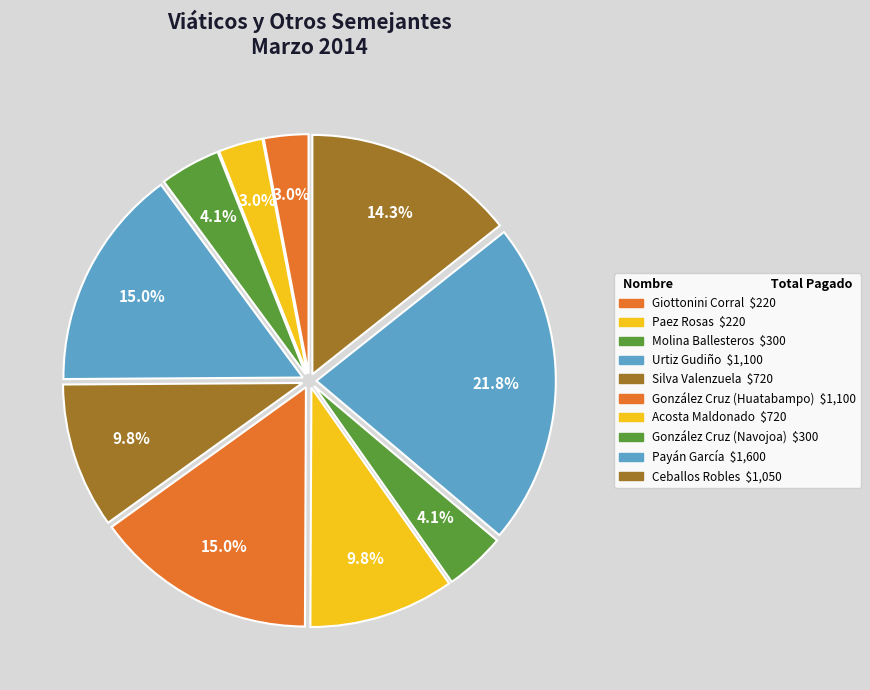

How many slices are in this pie chart?

10